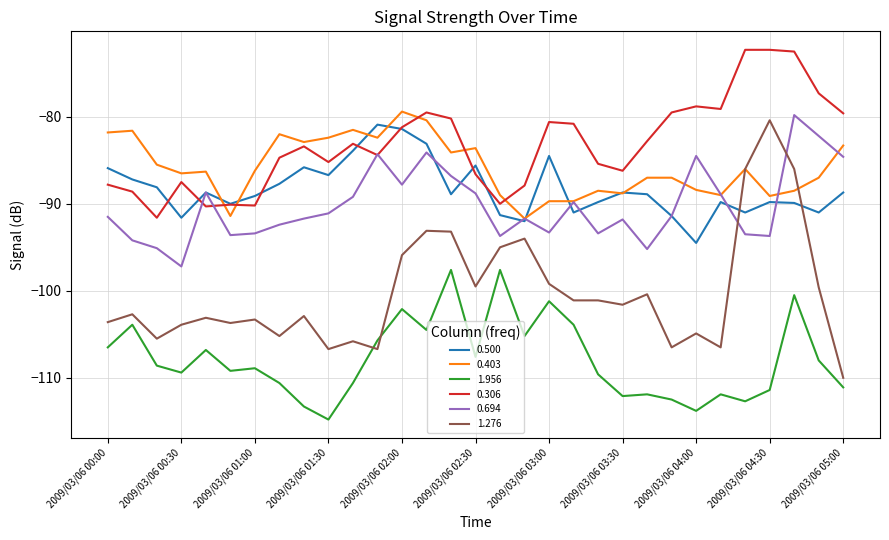

Rank the series by their maximum value, from highest to lowest.

0.306, 0.403, 0.694, 1.276, 0.500, 1.956